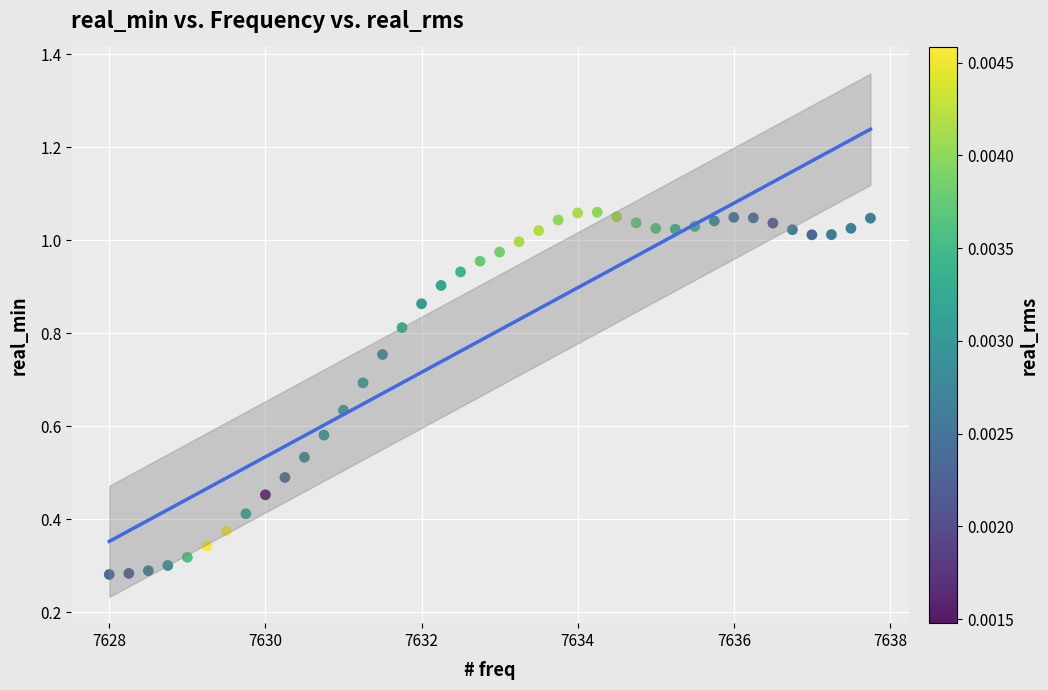

What is the range of X values (max minus min)?

9.8